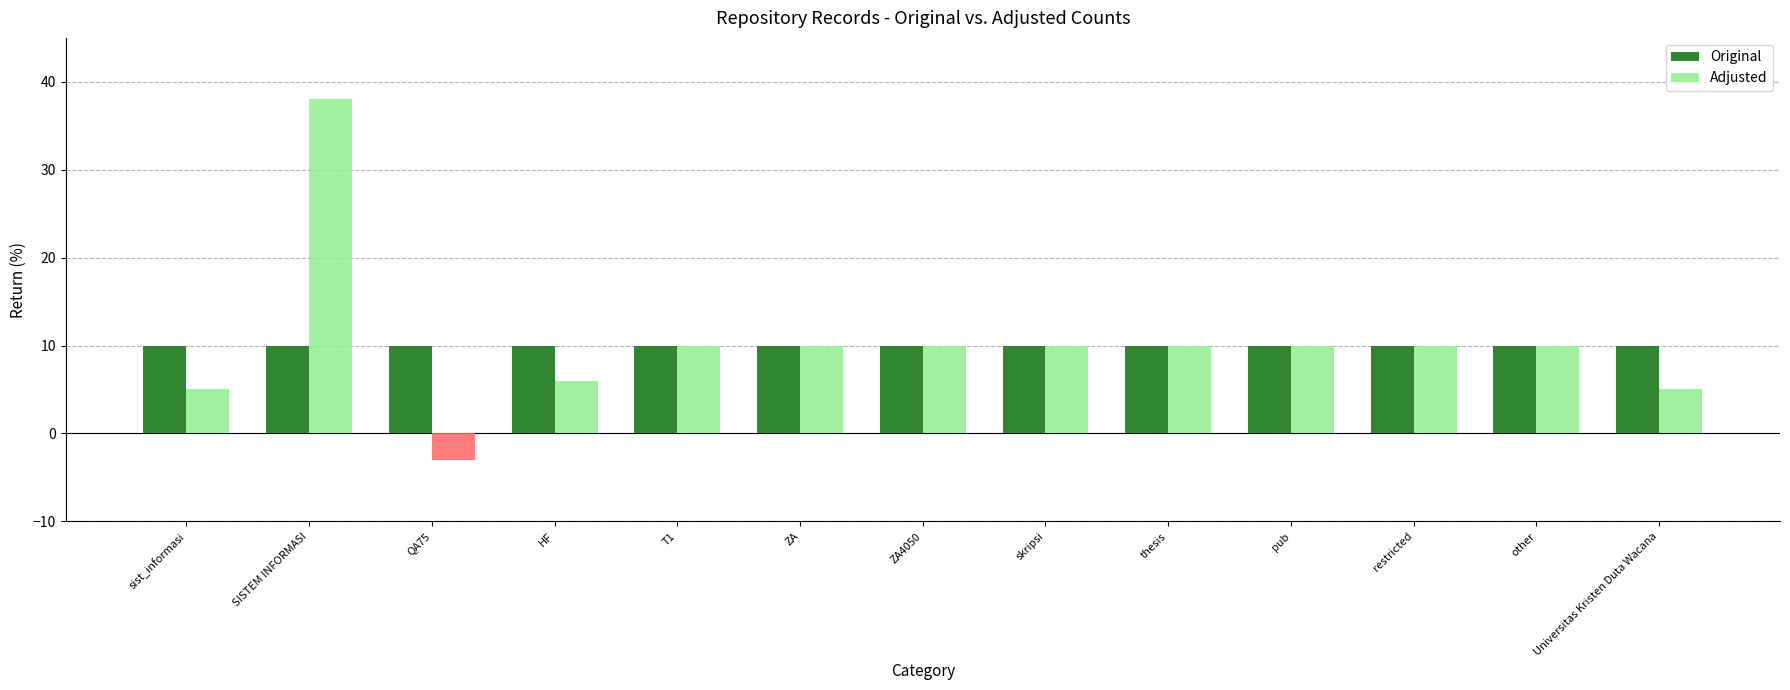

How many groups of bars are there?

13